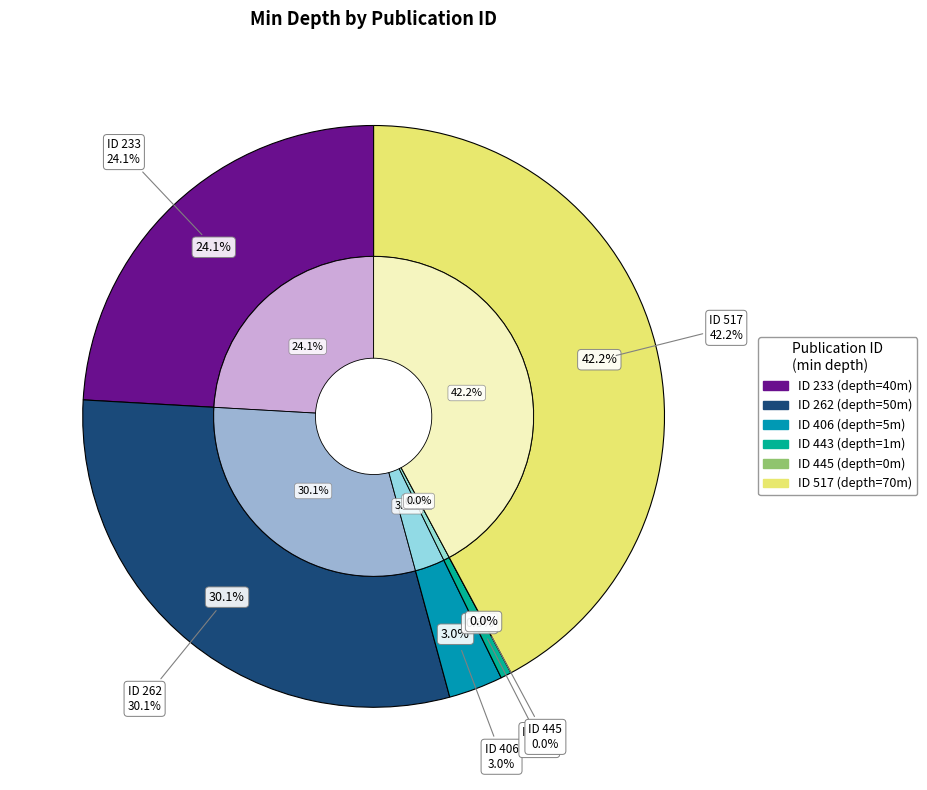

How much of the chart is everything except 517?

57.8%